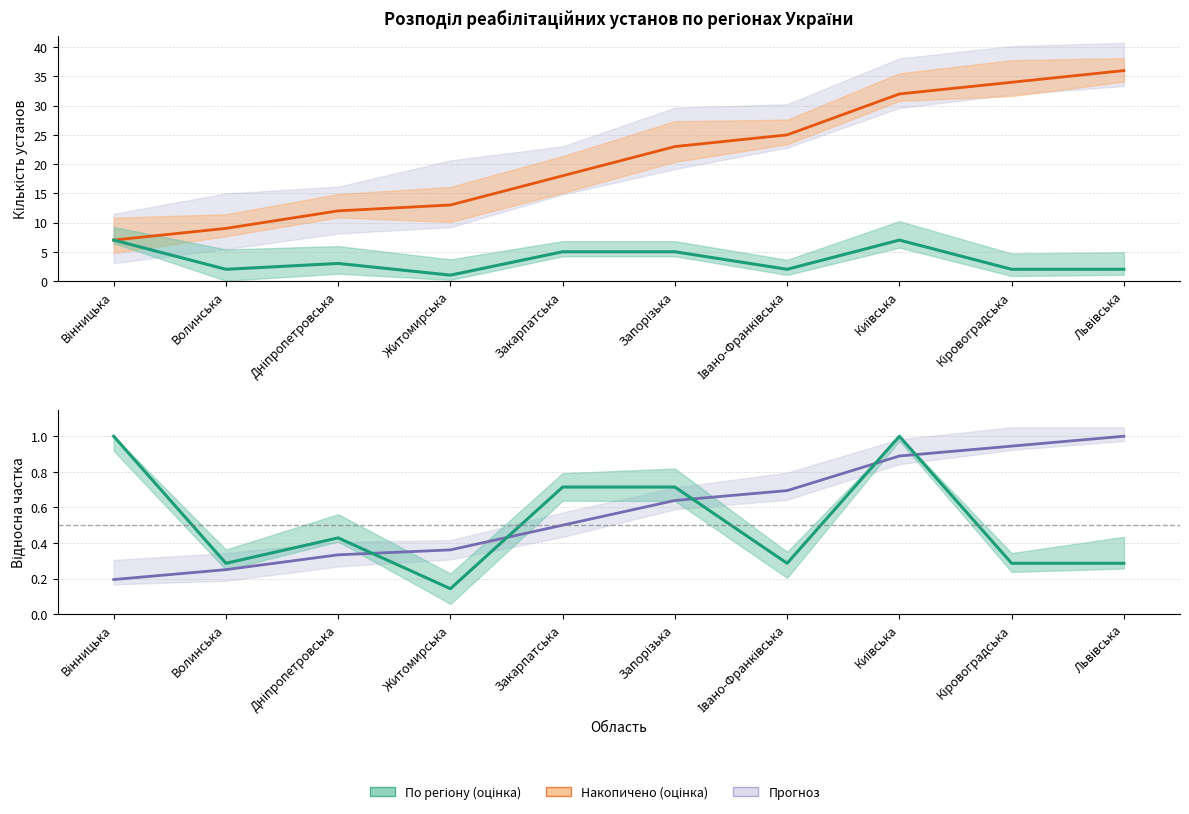

Which category has the highest value in the Частка накоп. series?

Львівська